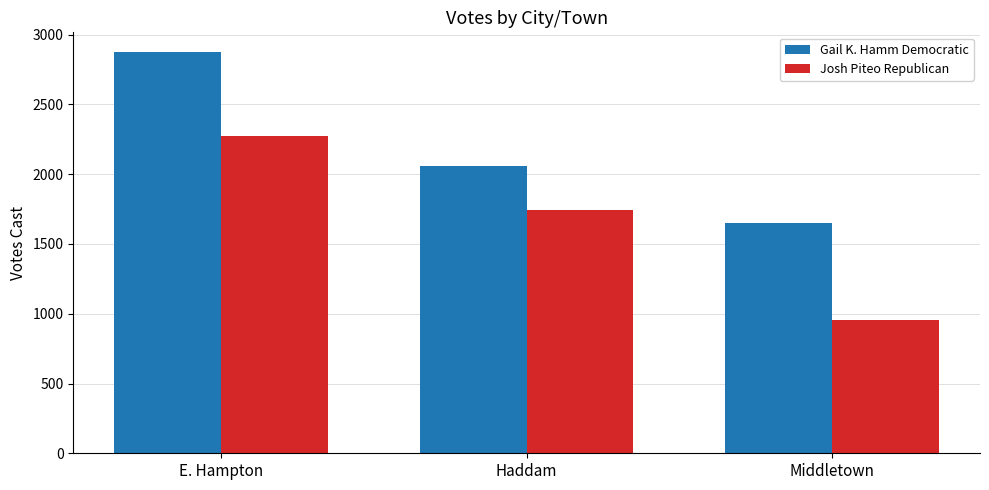

How many data points in Josh Piteo Republican are less than 1743?

1